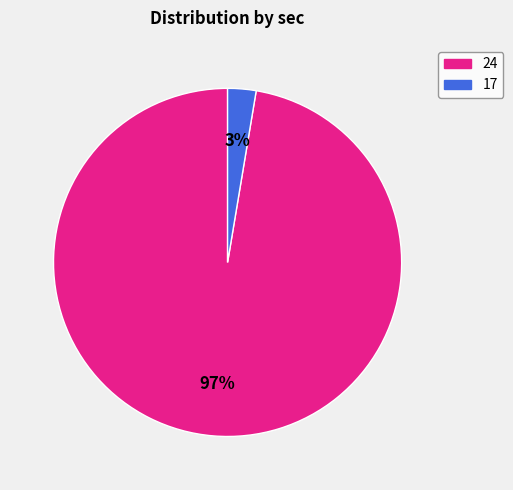

What percentage is the 24 slice, to the nearest percent?

97%